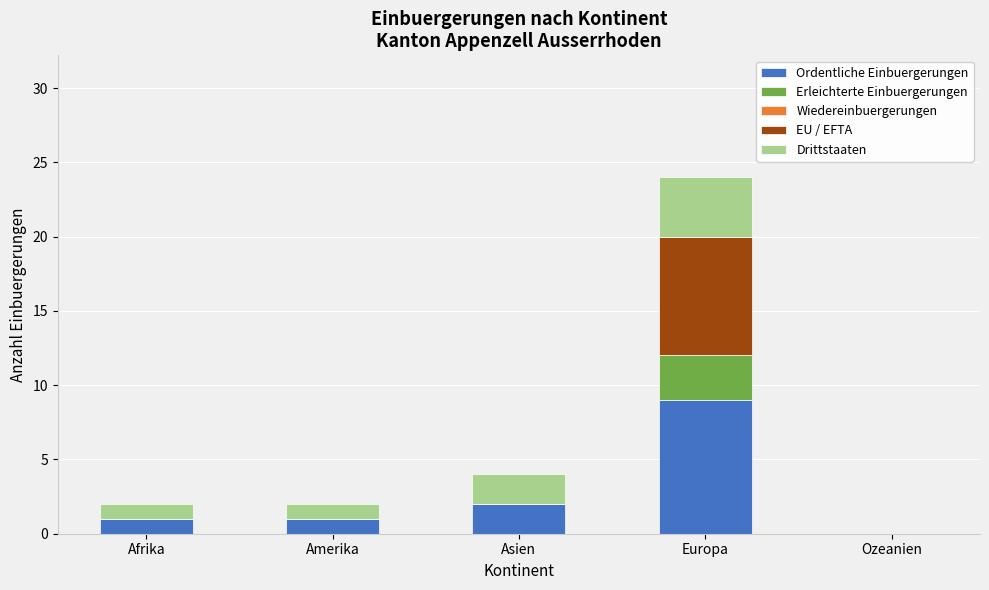

At which category is the sum across all series the highest?

Europa